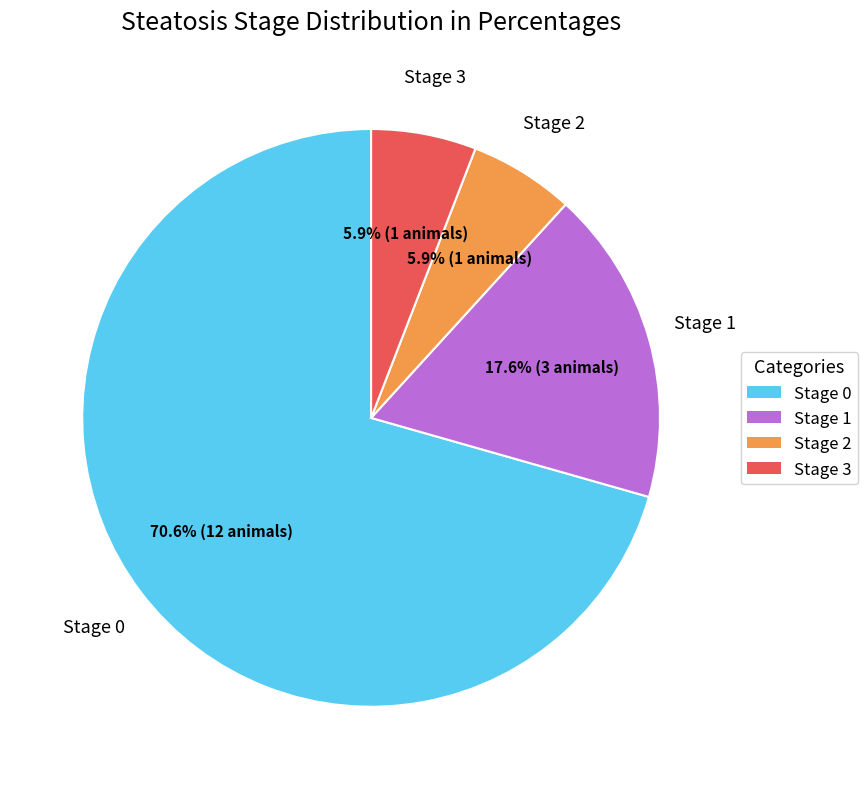

Is there any slice that represents more than half of the pie?

Yes